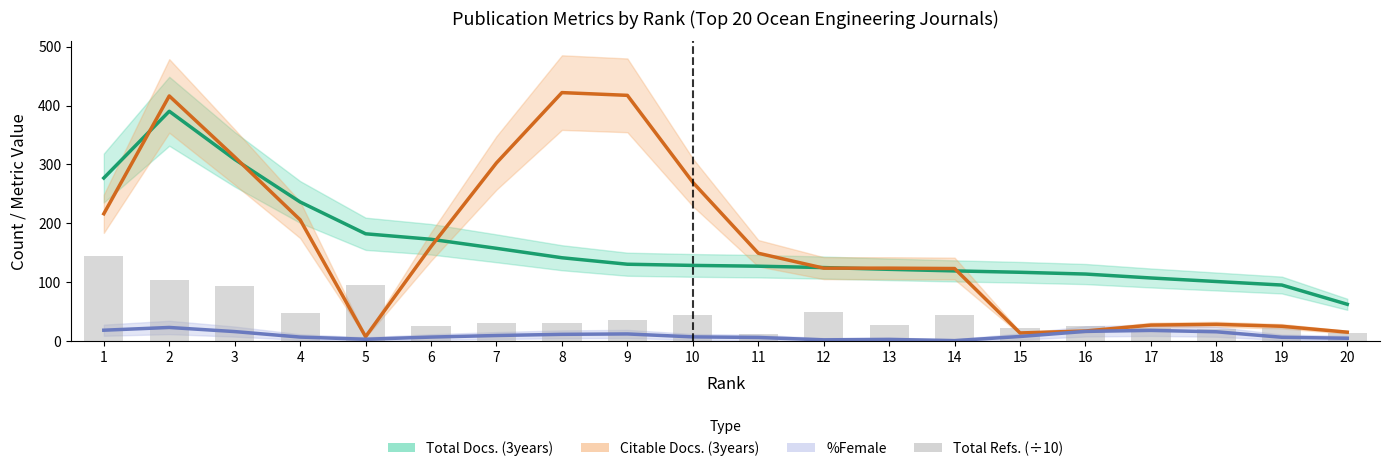

Does the chart contain any negative values?

No